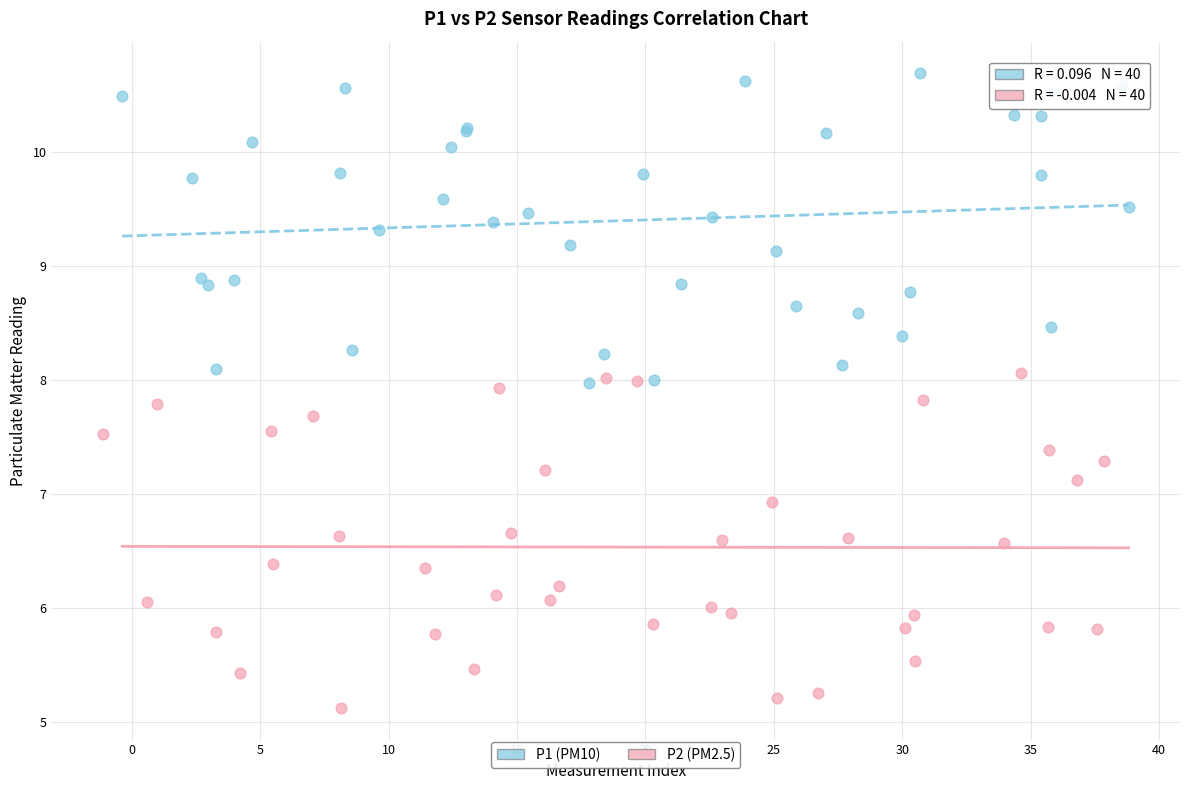

Which series has the widest spread of Y values?

P2 (PM2.5)